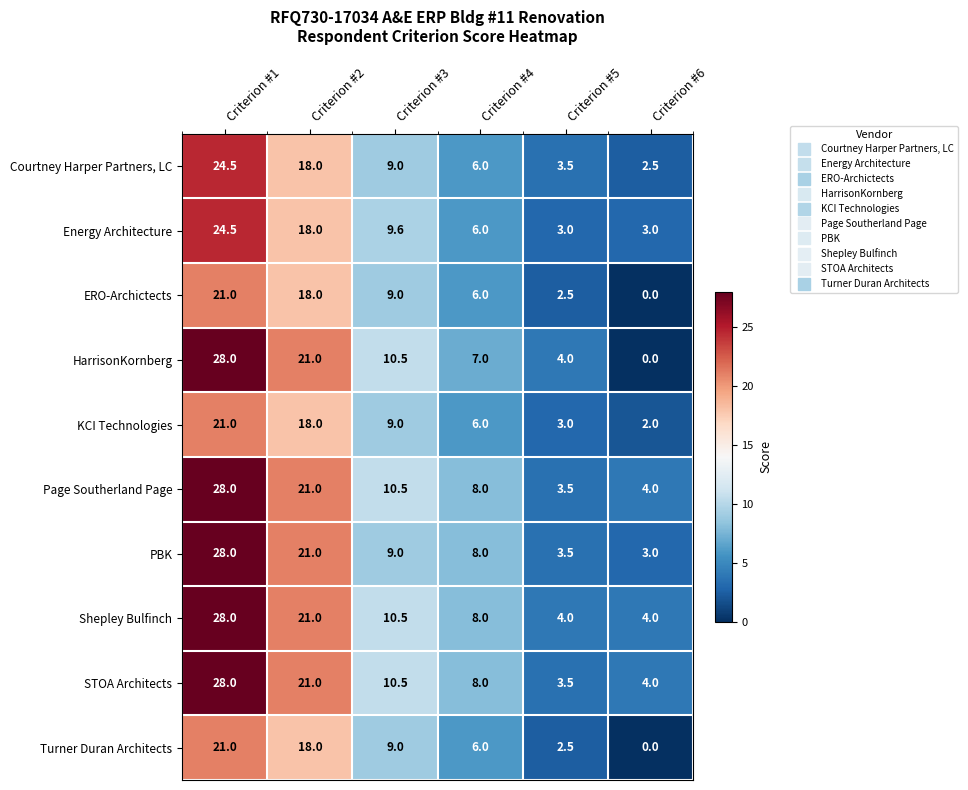

What is the difference between the second highest and minimum values in the Turner Duran Architects series?

18.0